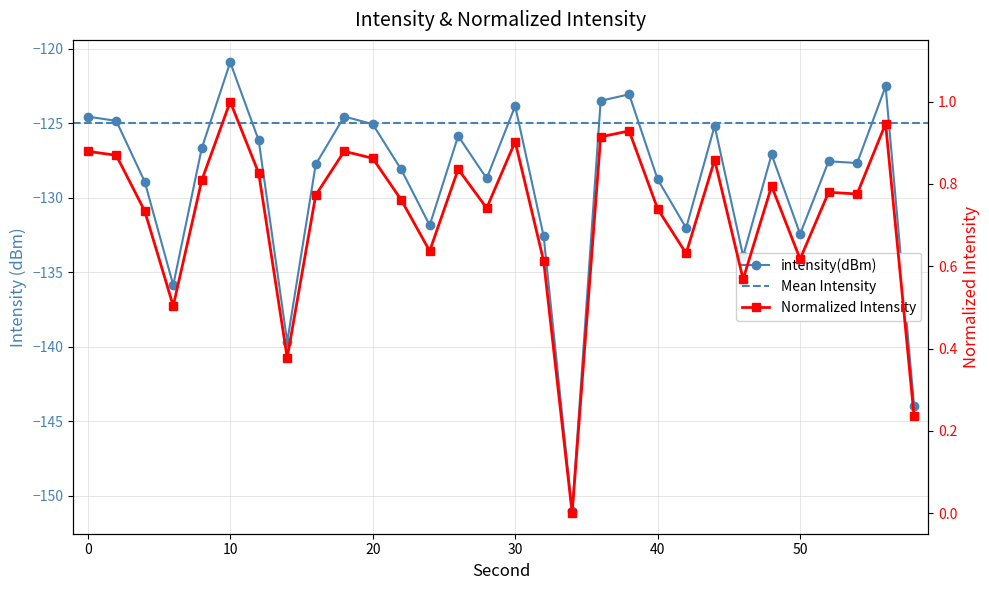

True or false: intensity(dBm) has more than 1 interior local peaks.

True